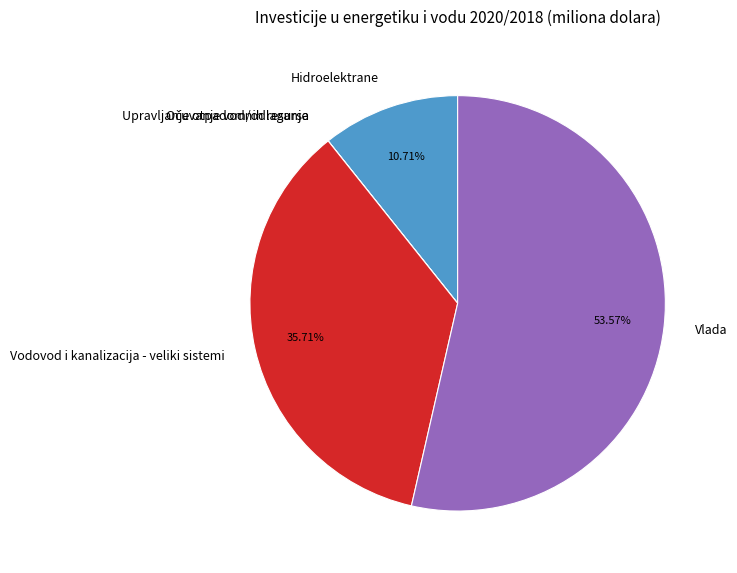

To the nearest percent, what is the average slice percentage?

20%